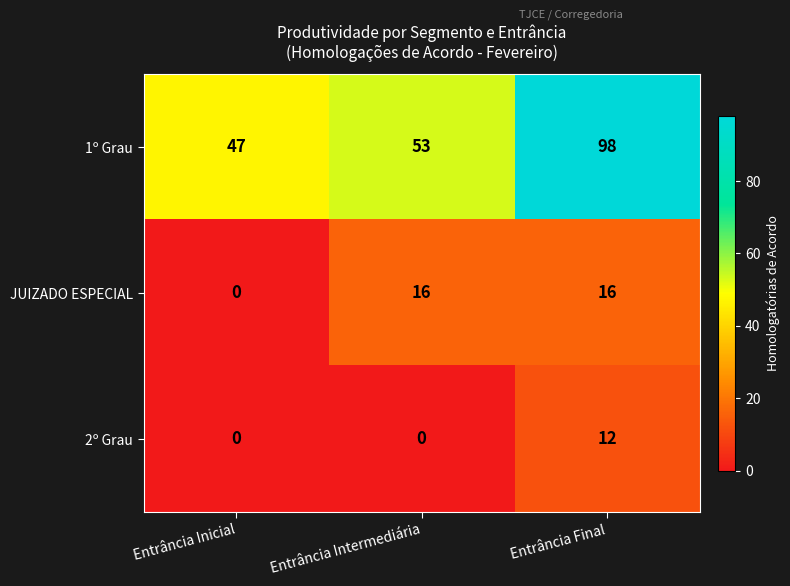

Count the number of data series in this chart.

3